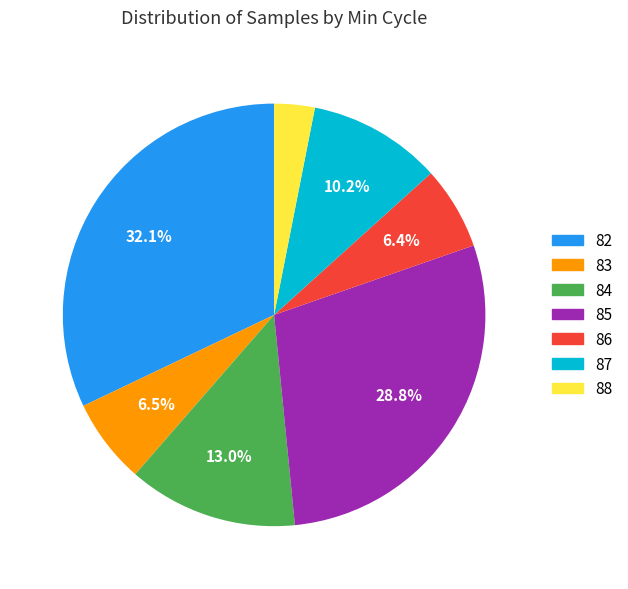

Combined, what portion of the pie is 85 and 87?

39.0%